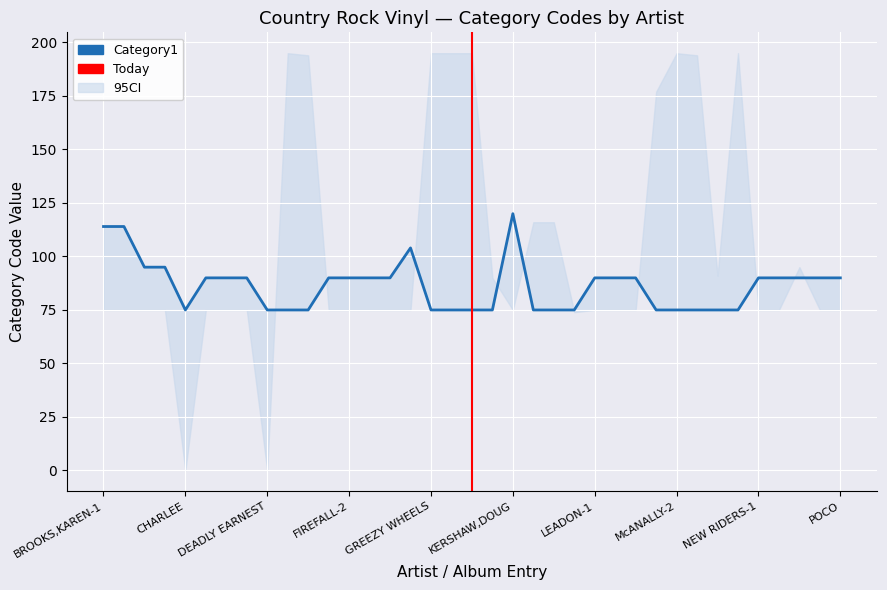

Count the values in the range 75 to 90.

31